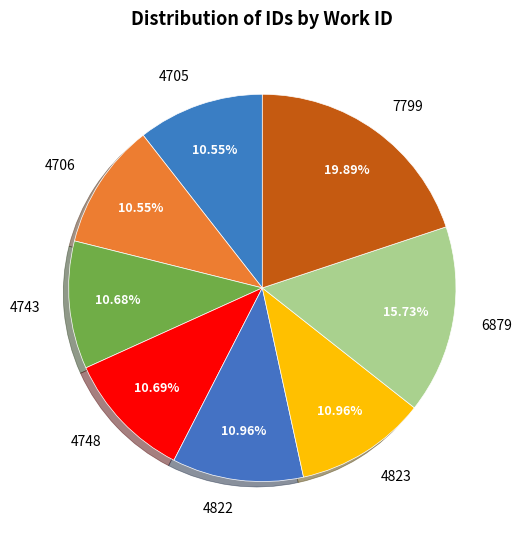

Which category has the biggest portion of the pie?

7799